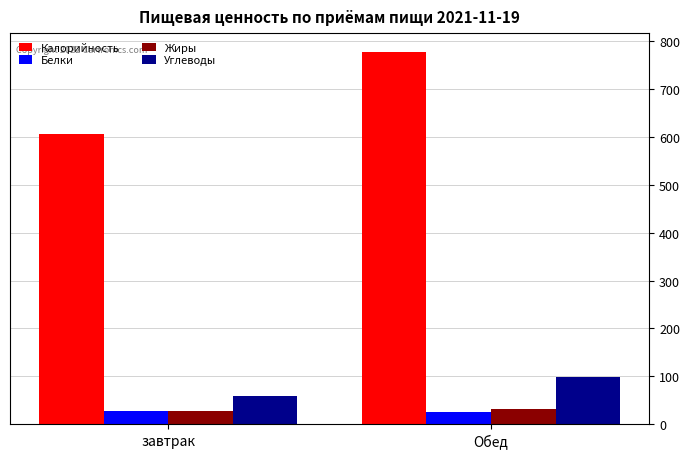

What is the difference between the Белки values at завтрак and Обед?

3